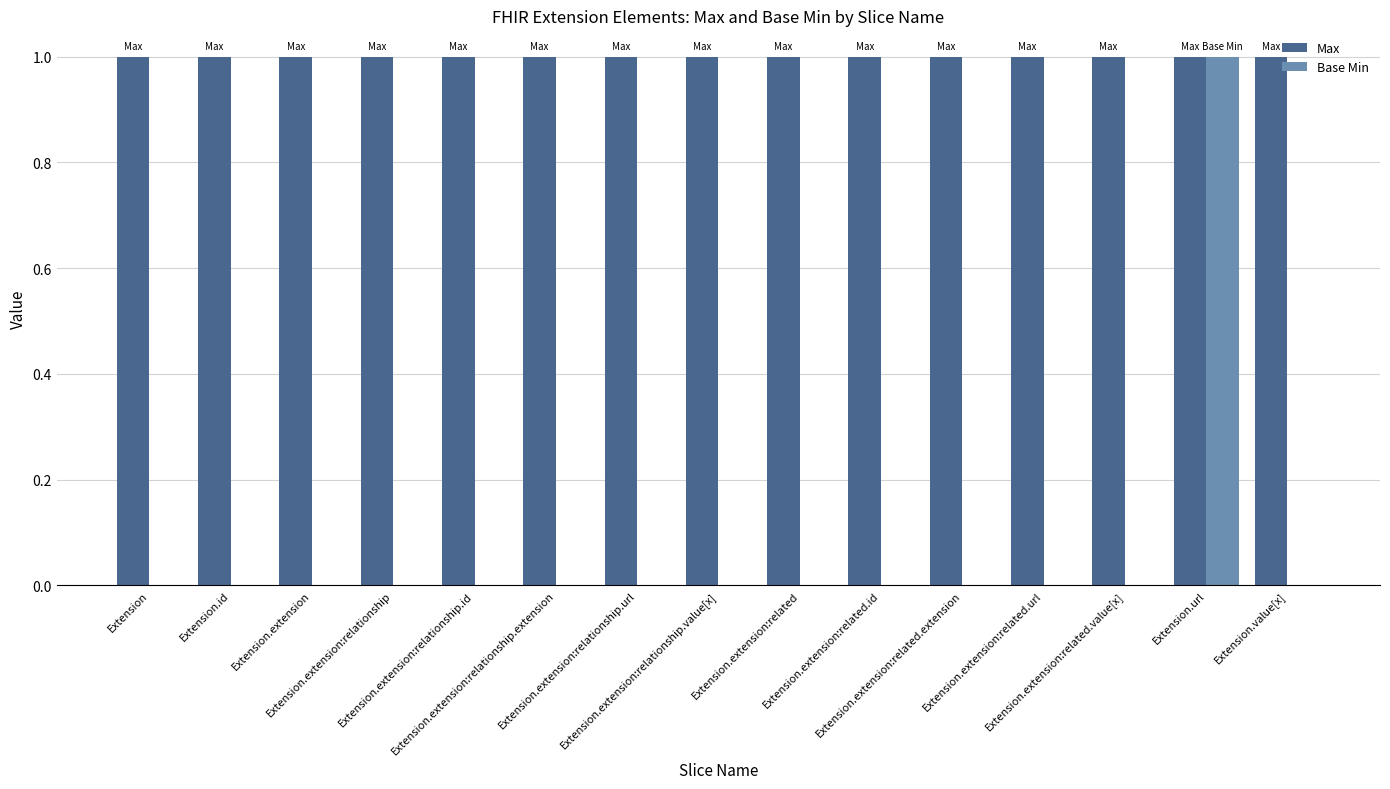

What is the total value across all series at Extension.extension:related.url?

1